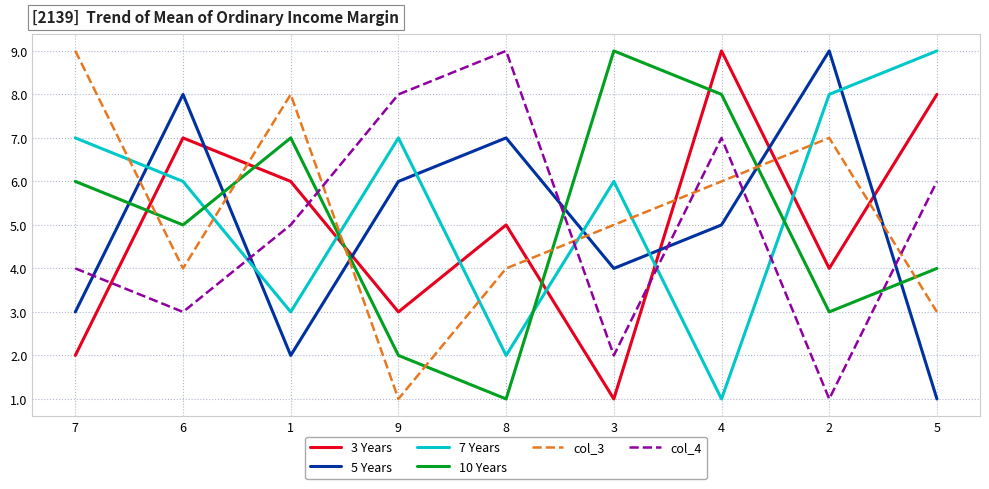

At which label does col_4 reach its minimum?

2